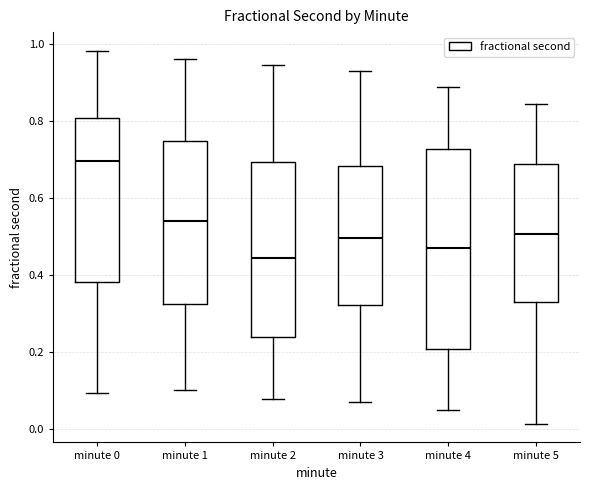

Comparing the boxes themselves (not the whiskers), which one is the tallest?

minute 4